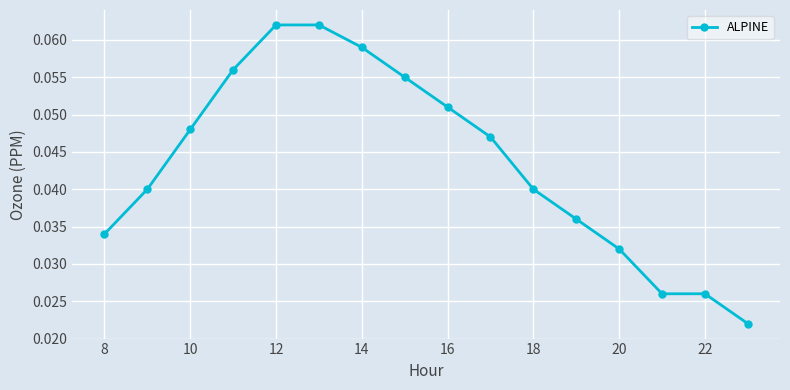

True or false: there are more than 2 points higher than both neighbors.

False